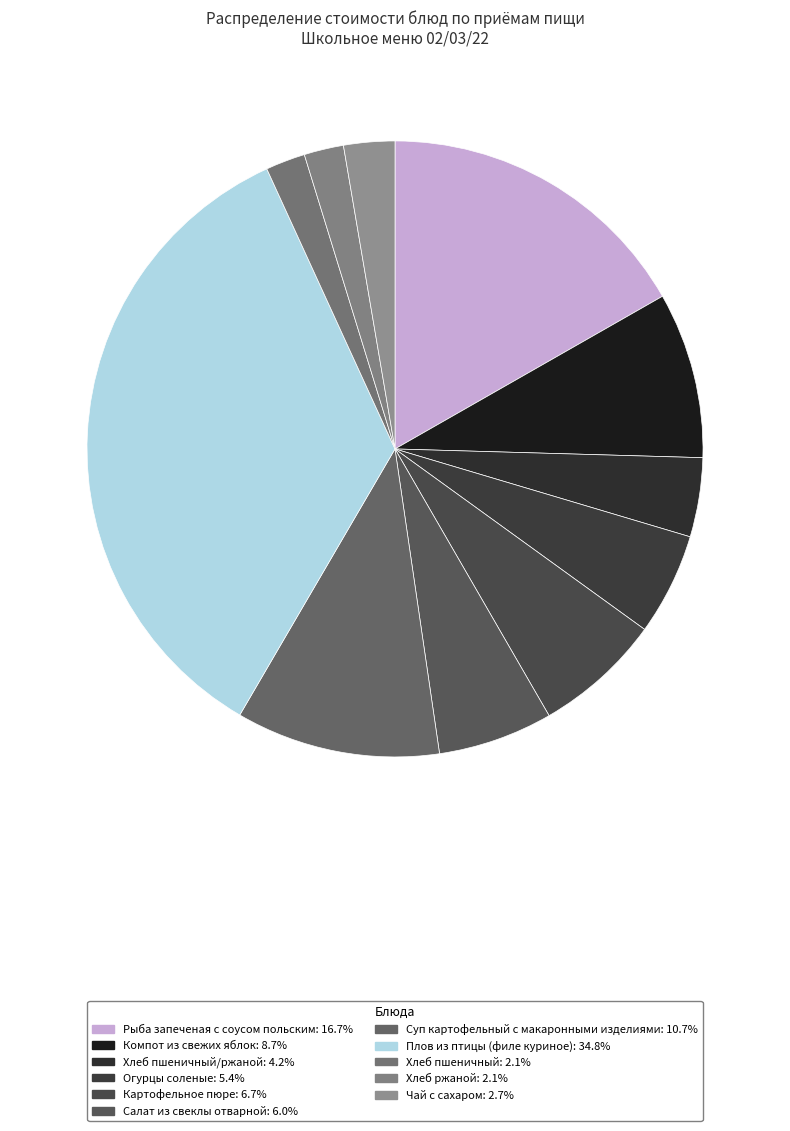

Is there any slice that represents more than half of the pie?

No